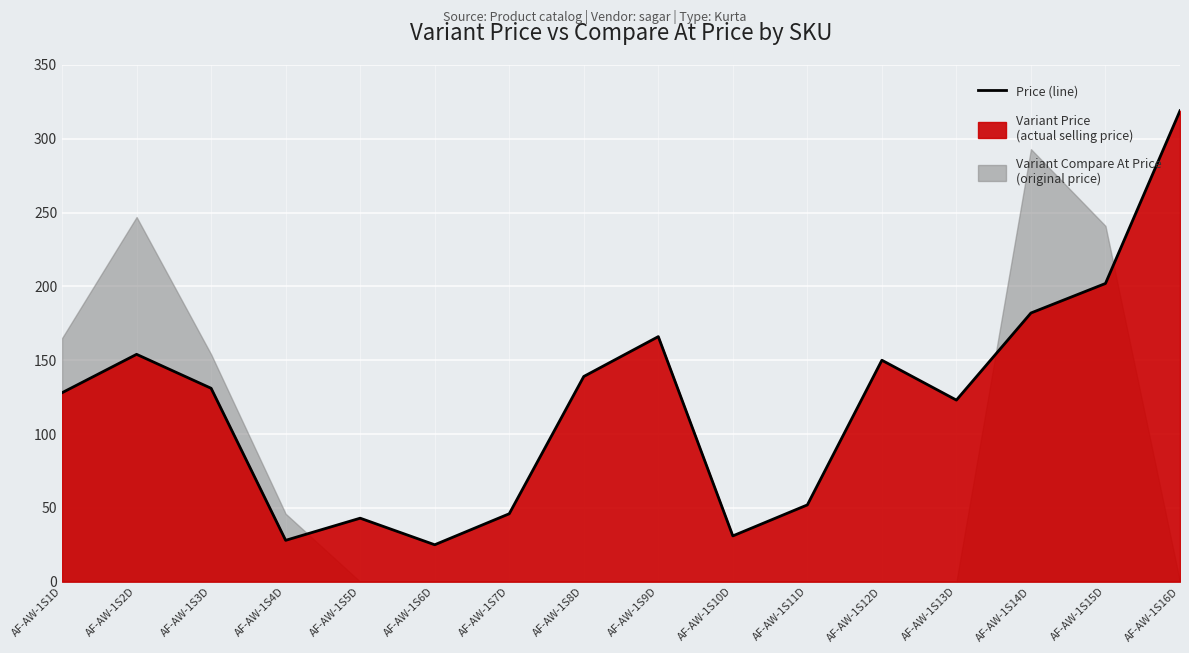

Is it true that the value at AF-AW-1S10D is 9?

False